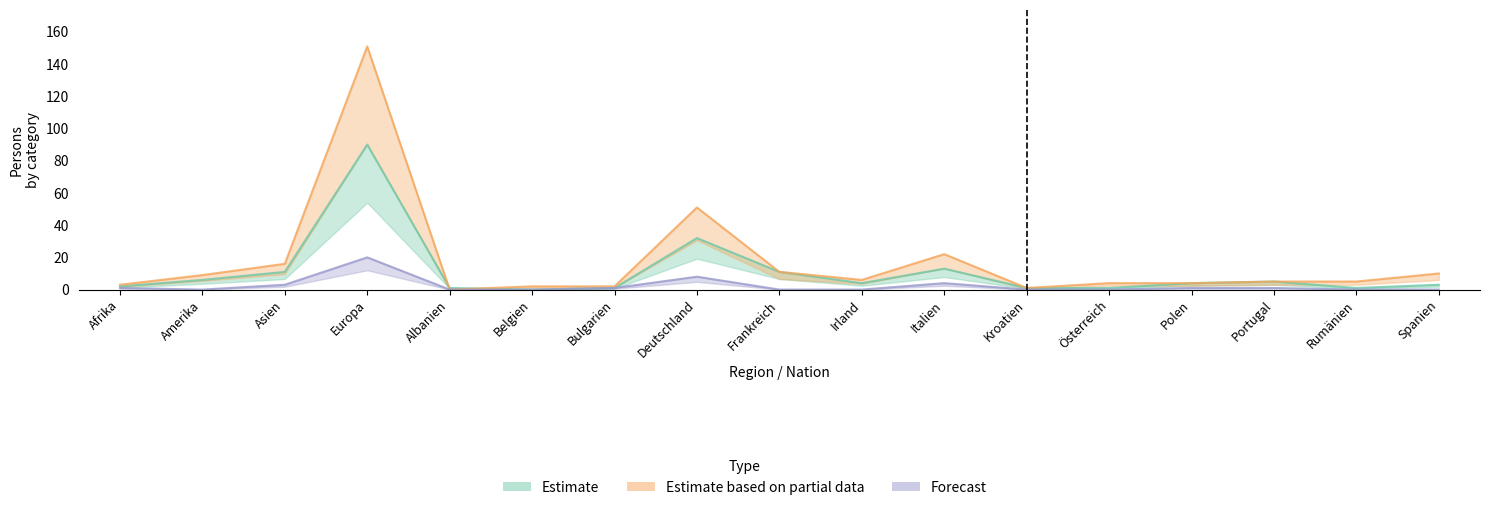

Is it true that Total (Aufenthalter B) Männer equals 22 at Italien?

True